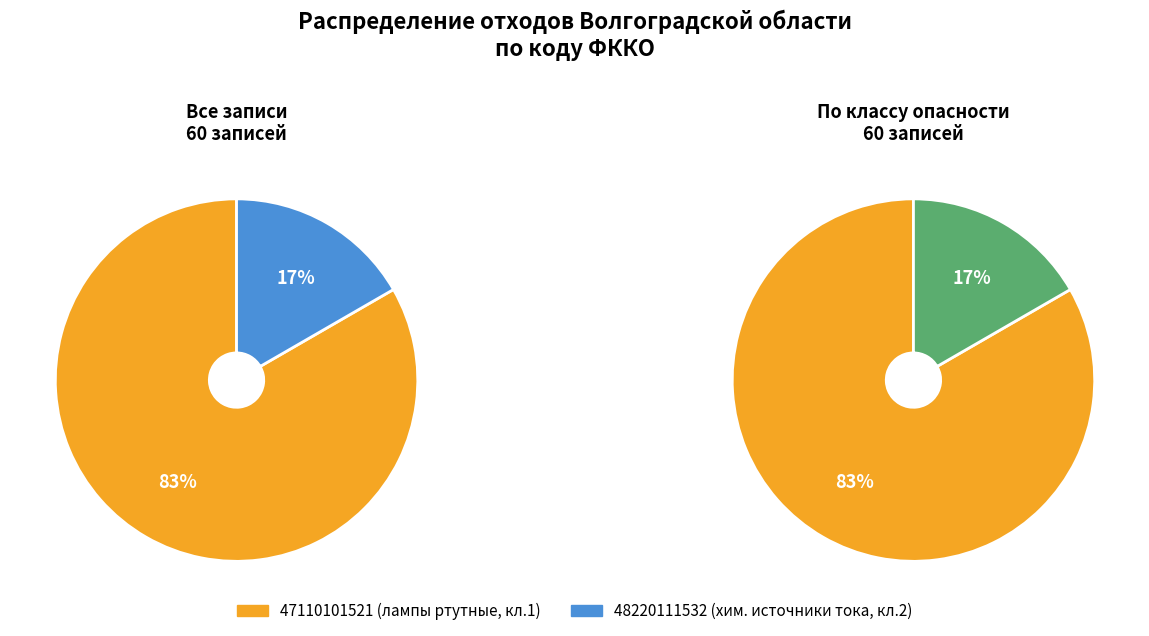

Combined, what portion of the pie is 47110101521 and 48220111532?

100.0%